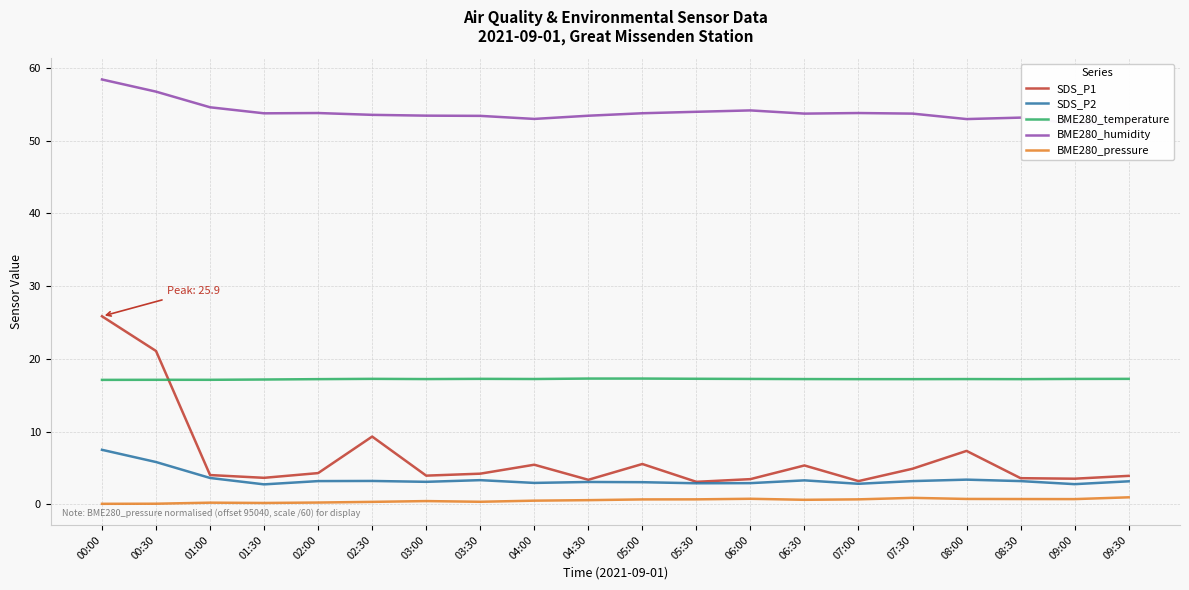

In SDS_P1, how many points are lower than both neighbors (excluding endpoints)?

6